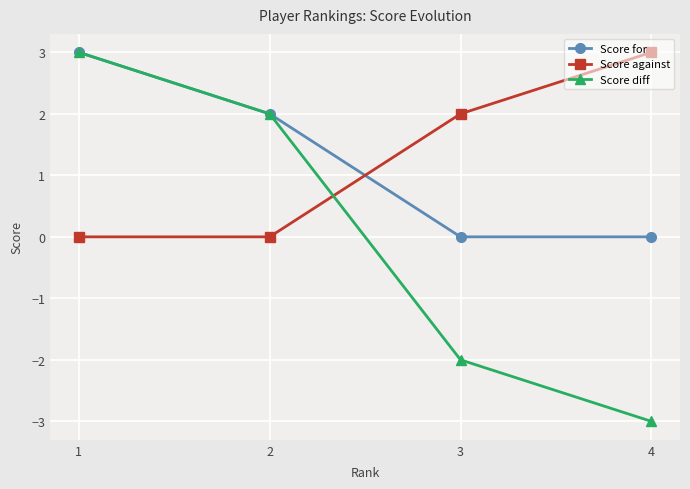

How many intersections are there between Score against and Score for?

1